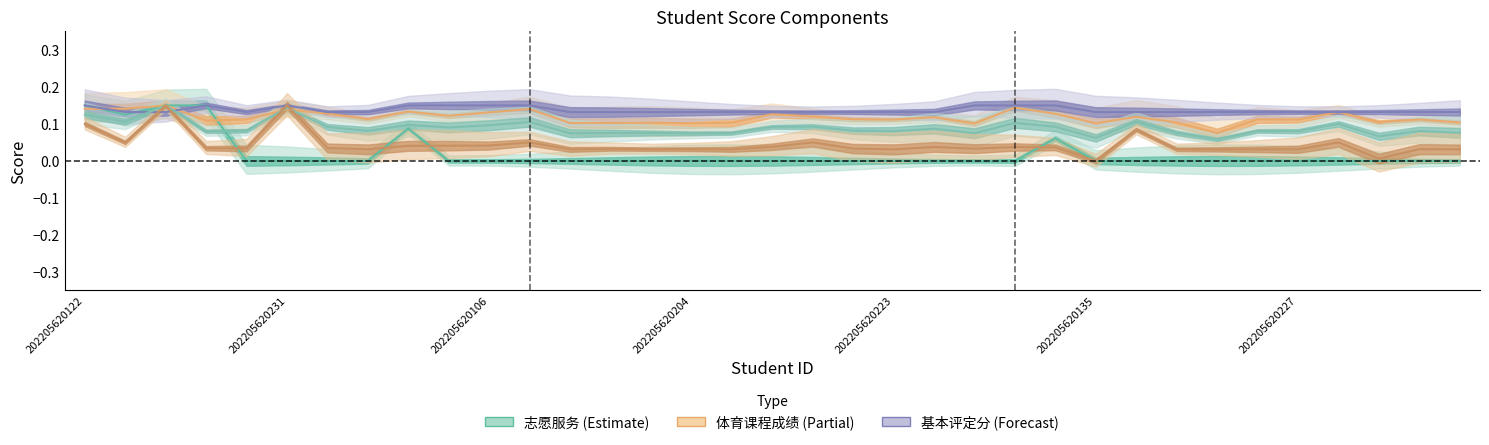

The value of 基本评定分 at 21 is 0.1. True or false?

True